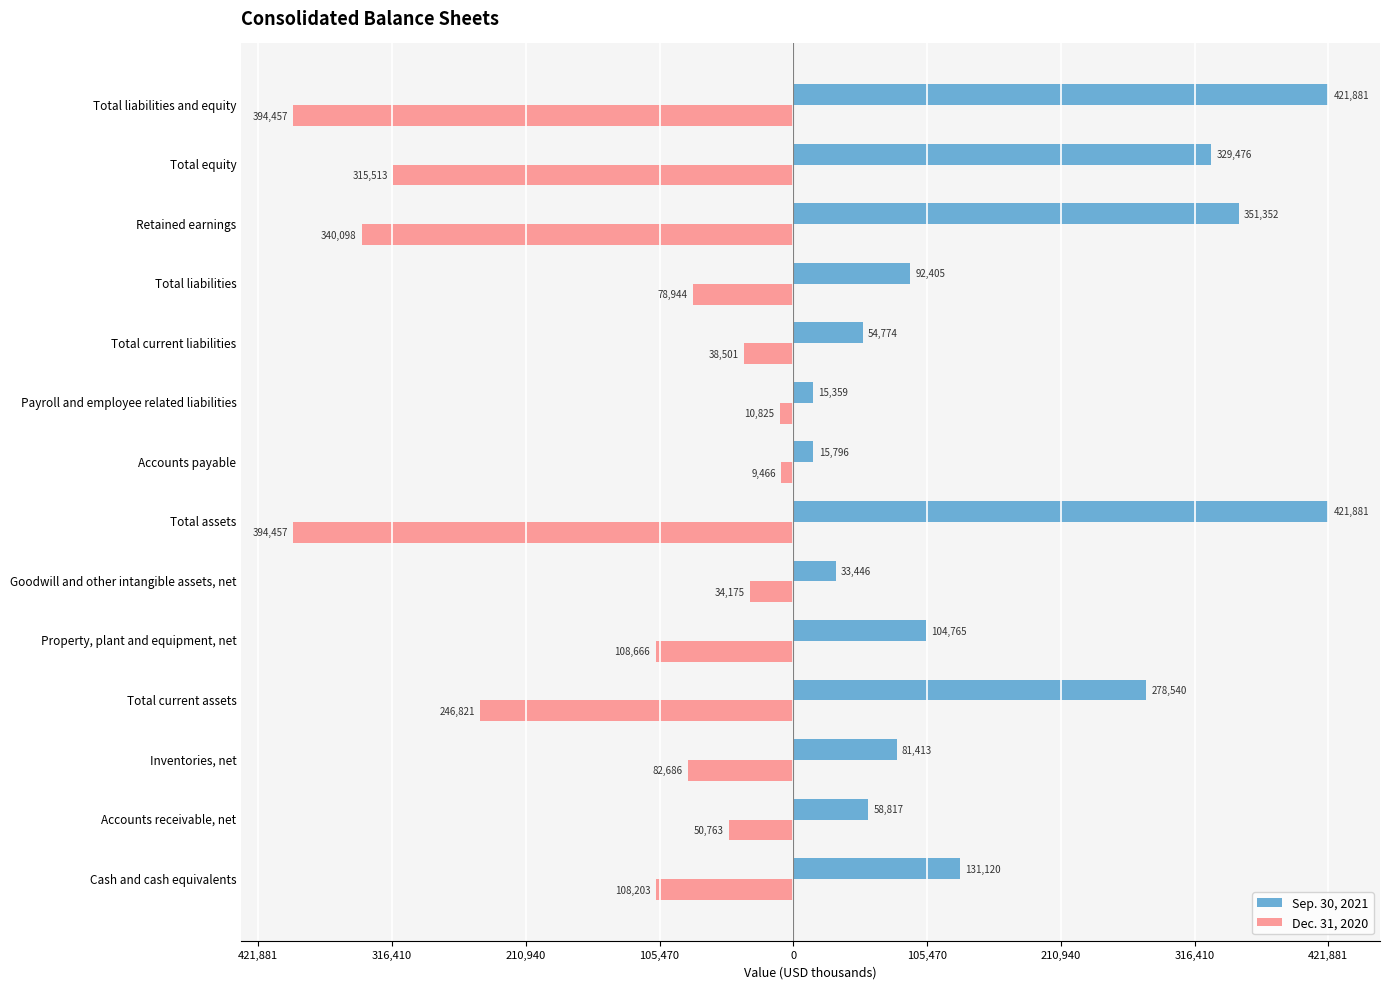

What are all the series names shown in the legend?

Sep. 30, 2021, Dec. 31, 2020